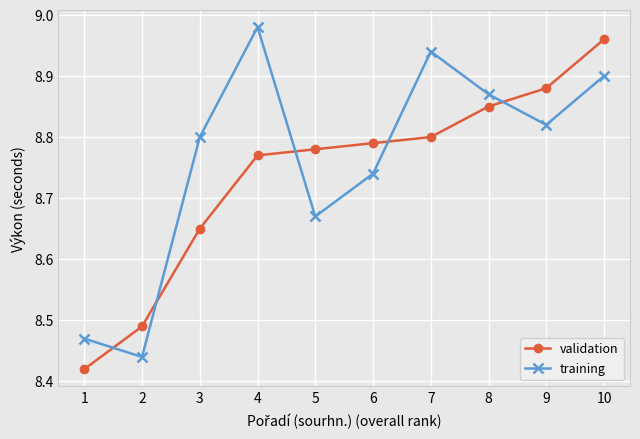

Between 2 and 7, which series saw the biggest shift?

training